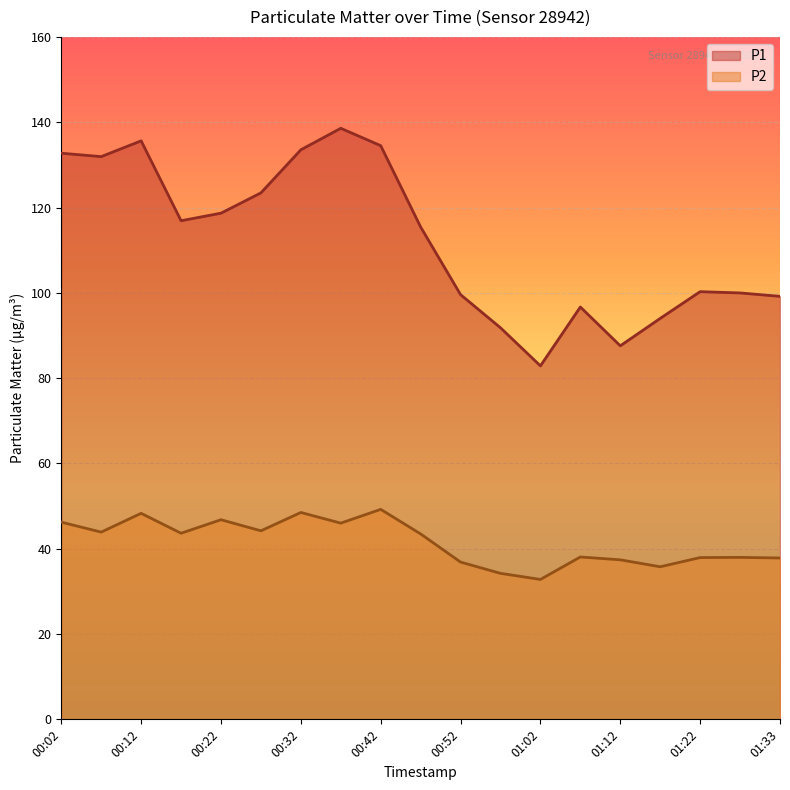

Which series has the largest total across all categories?

P1